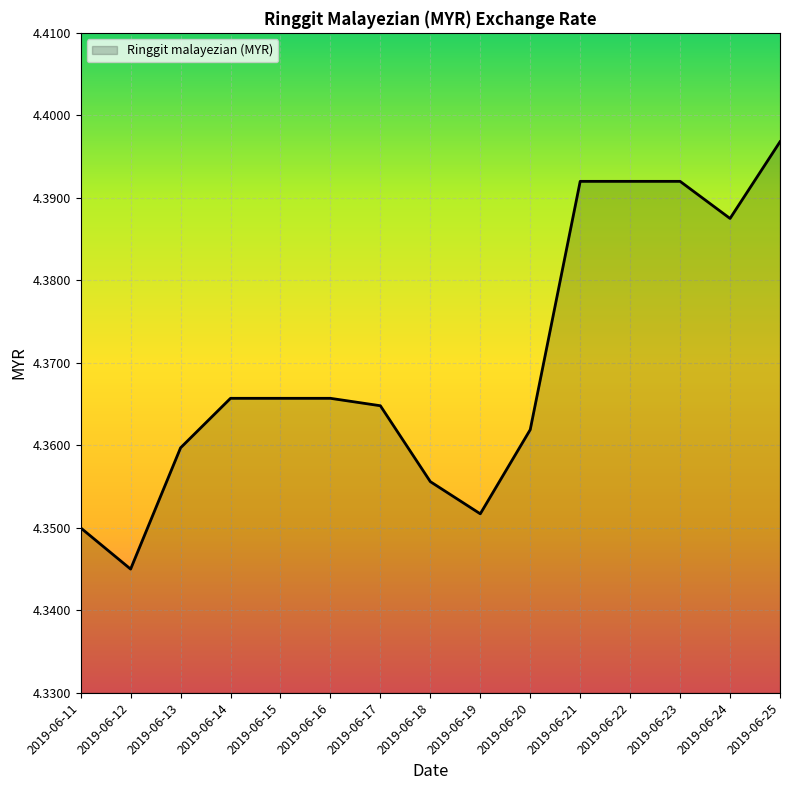

Which label corresponds to the smallest value in the chart?

2019-06-12